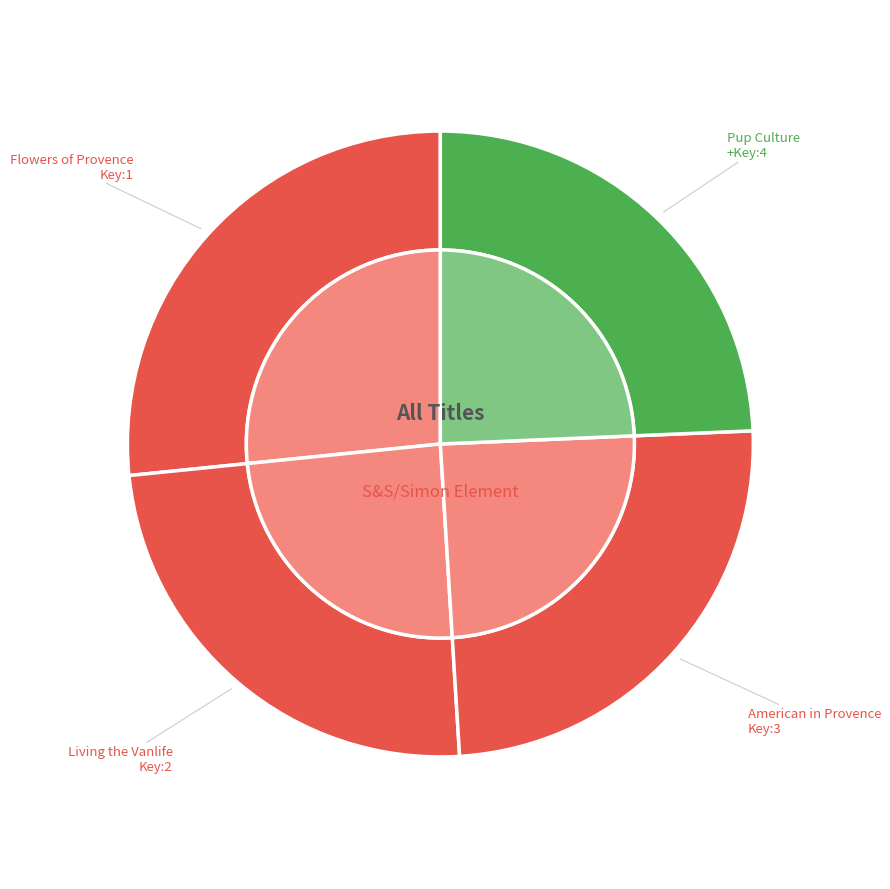

Rank the categories by value from highest to lowest.

Flowers of Provence, American in Provence, Living the Vanlife, Pup Culture